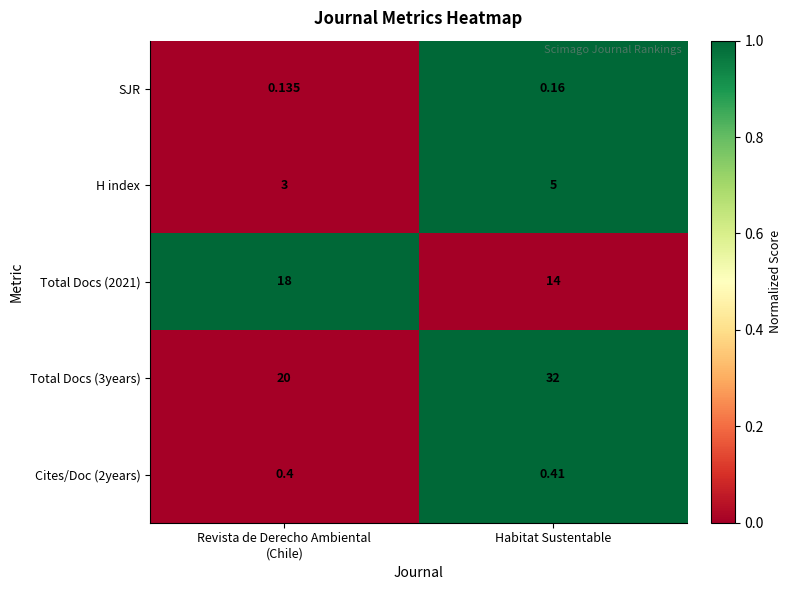

What is the total value across all series at Habitat Sustentable?

51.6